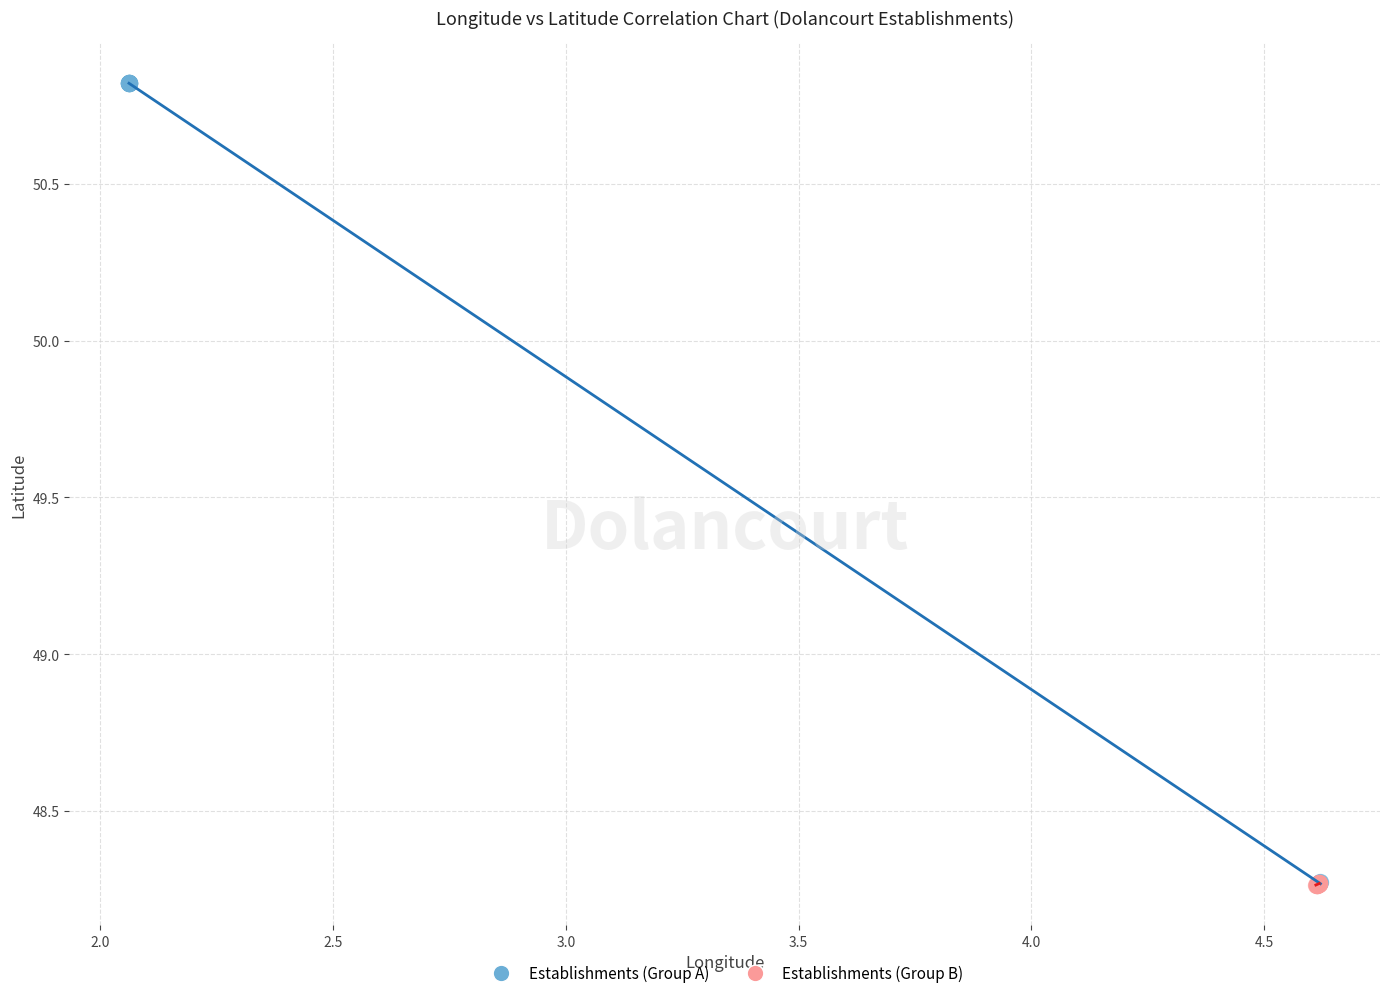

Which series reaches the maximum Y coordinate?

Establishments (Group A)